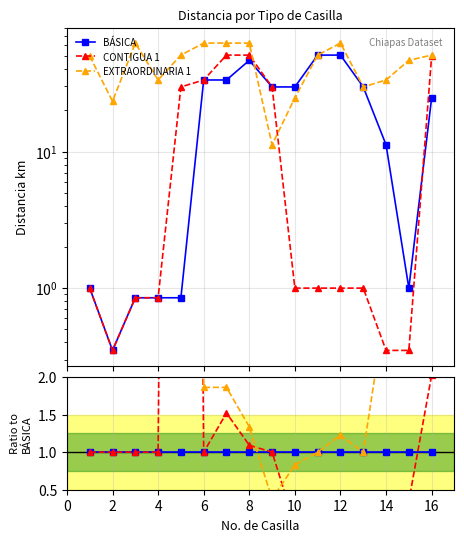

At which category is the sum across all series the highest?

8